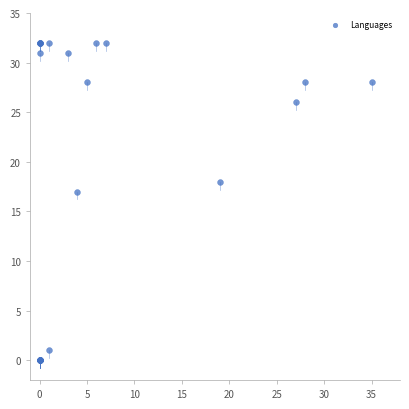

What Y value in the scatter plot is closest to 16?

17